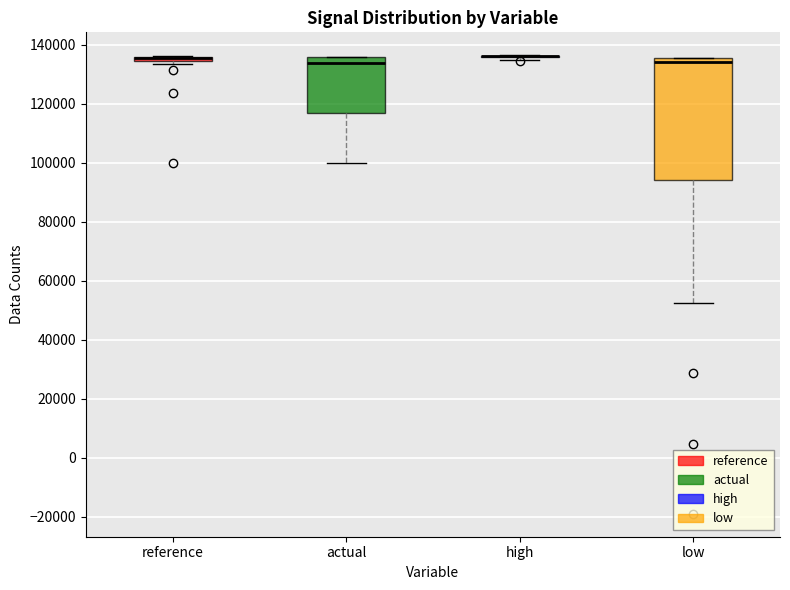

Which box is the tallest, from its lower edge to its upper edge?

low